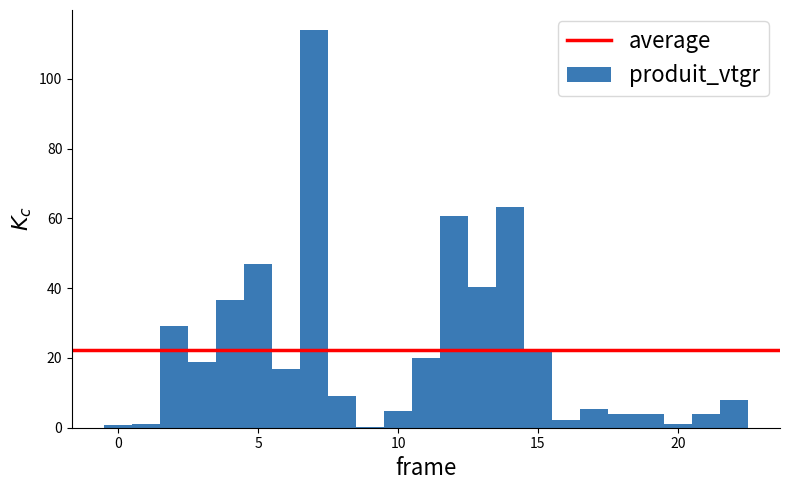

Read against the x-axis, roughly where is the centre of the tallest bar?

7.0